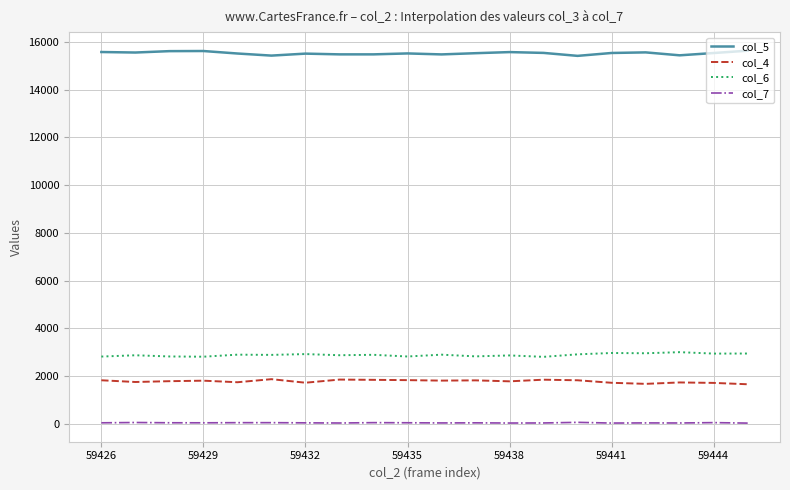

Which series has the largest total across all categories?

col_5